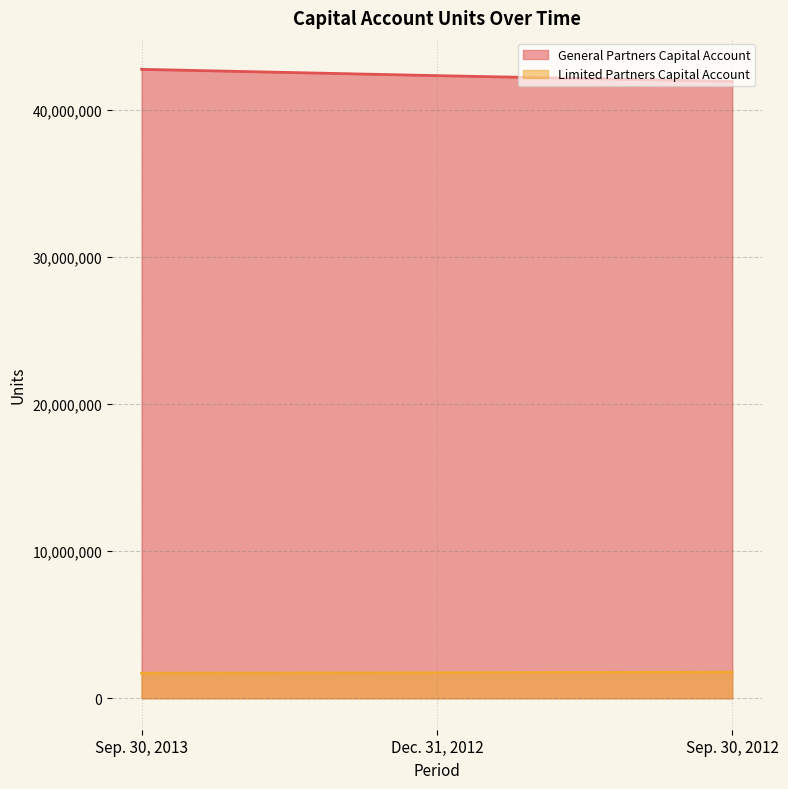

List the series in order of their overall mean, lowest first.

Limited Partners Capital Account, General Partners Capital Account